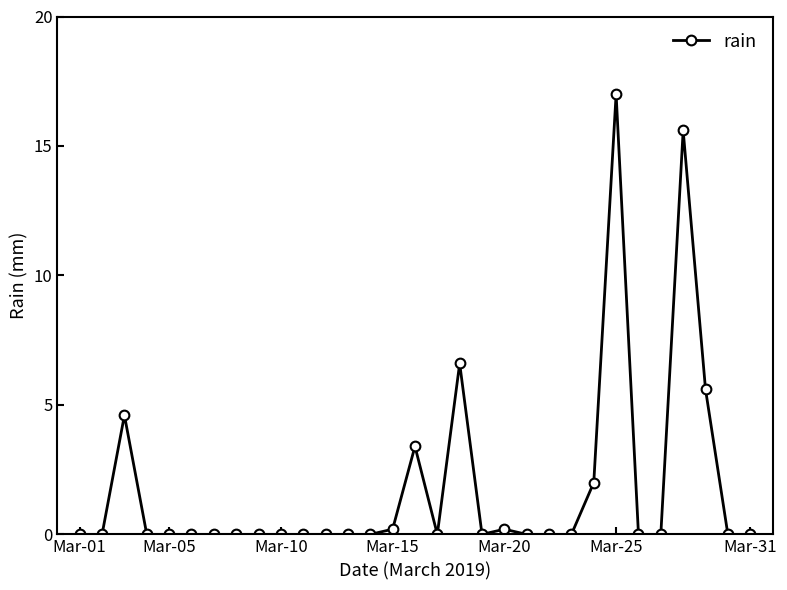

True or false: the data has more than 2 interior local peaks.

True